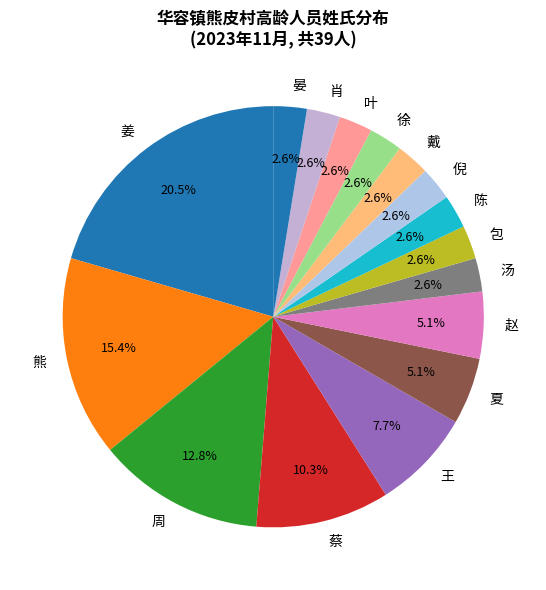

How much of the chart is everything except 戴?

97.4%